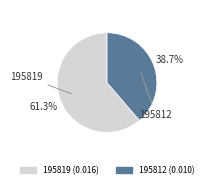

To the nearest percent, what is the difference between the 195819 and 195812 slice percentages?

23%